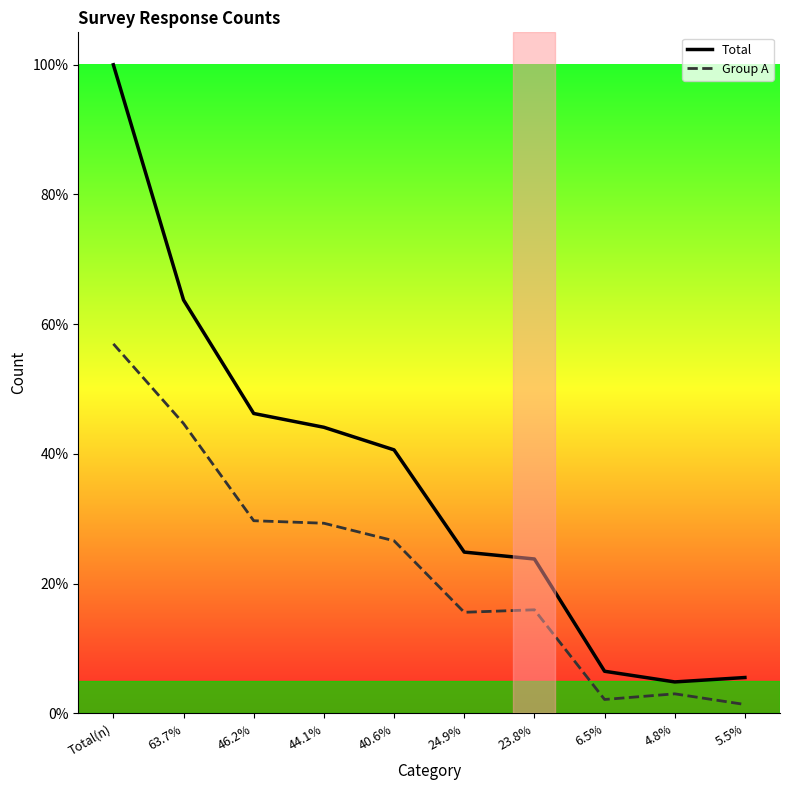

At which label does Group A reach its peak?

Total(n)